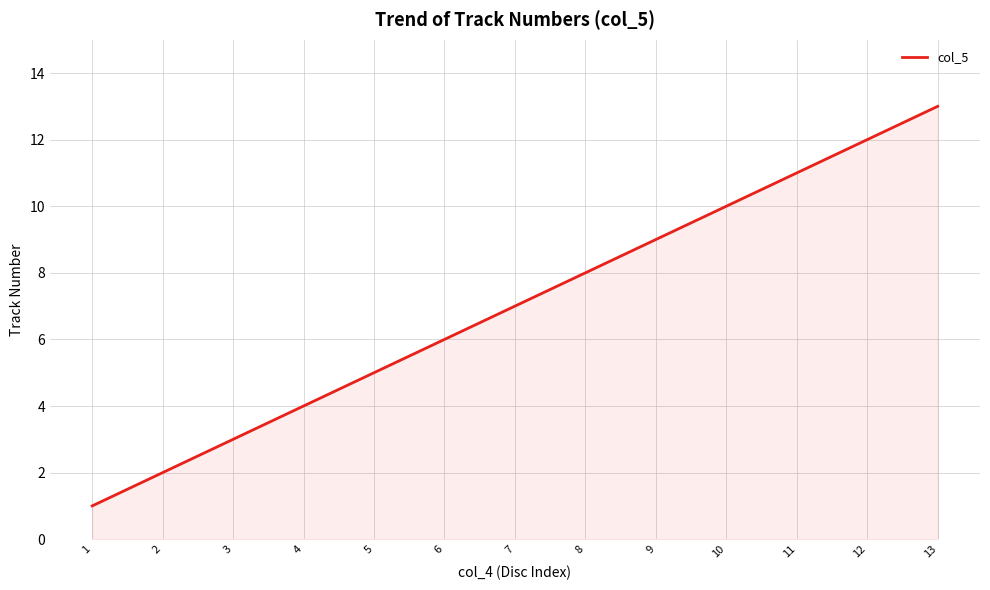

At which label is the value closest to 7?

7